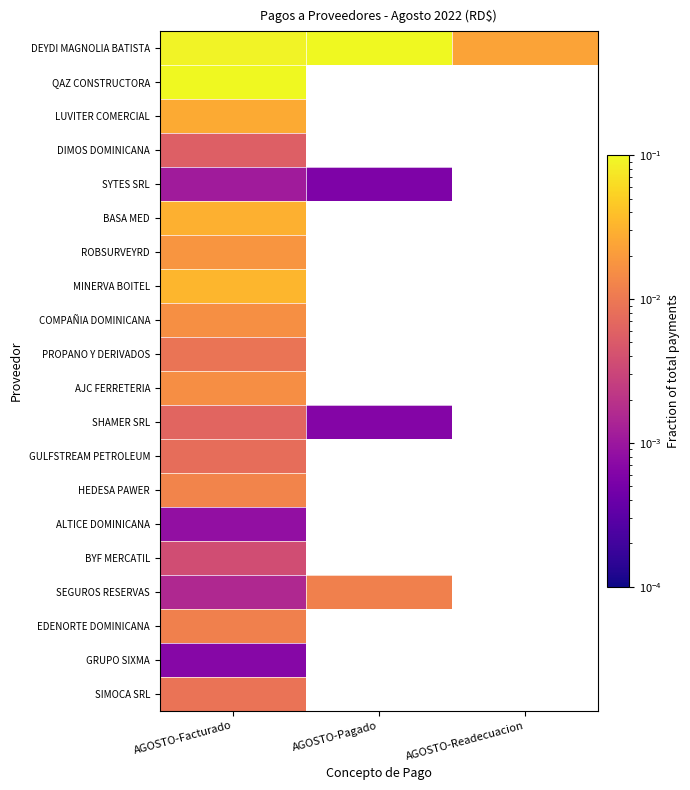

How many values in GULFSTREAM PETROLEUM are above zero?

1